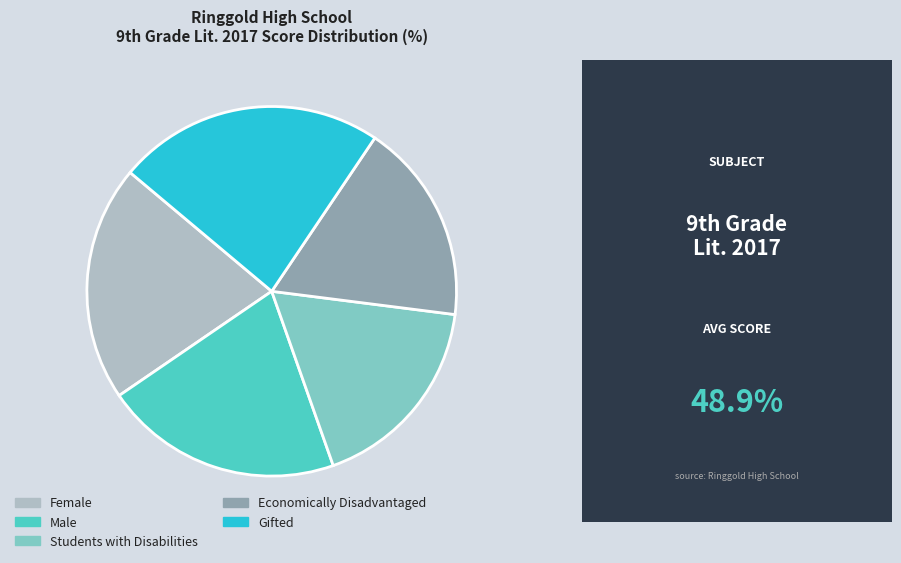

What is the ratio of the value at Male to the value at Gifted?

0.9